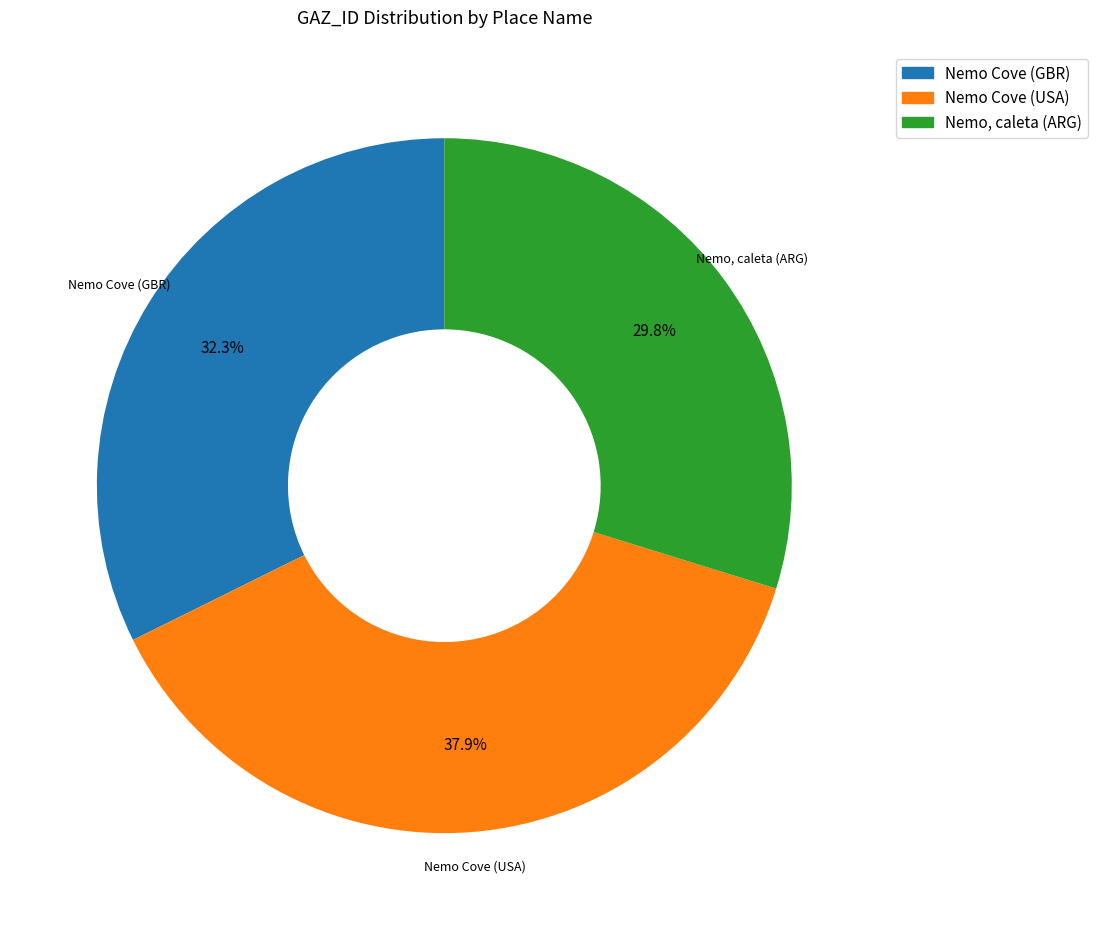

To the nearest percent, what is the average slice percentage?

33%